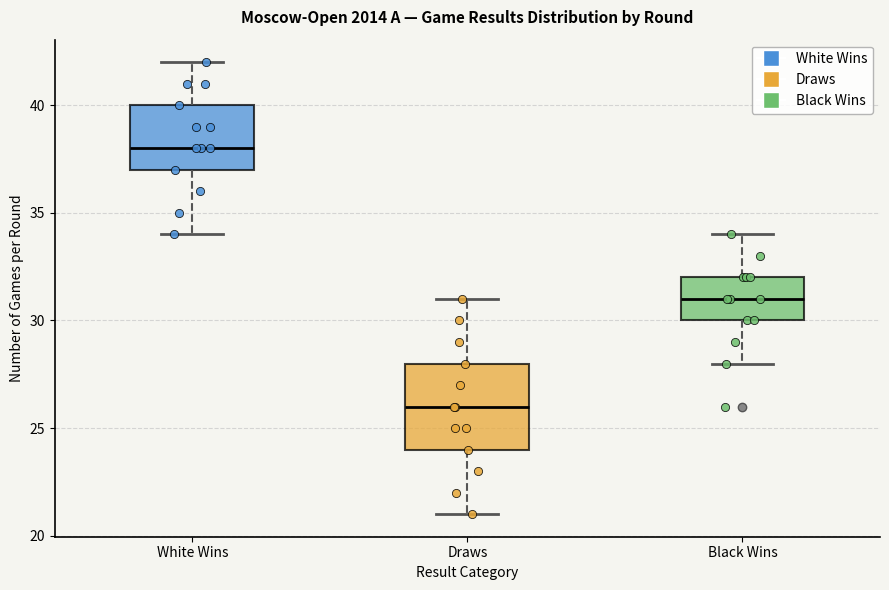

Reading left to right, read every box against the y-axis: the position of its median line, the range the box covers, and the ends of its whiskers. The values are not printed on the chart, so give them approximately, as read against the axis.

White Wins: median 38, box 37 to 40, whiskers 34 to 42
Draws: median 26, box 24 to 28, whiskers 21 to 31
Black Wins: median 31, box 30 to 32, whiskers 28 to 34